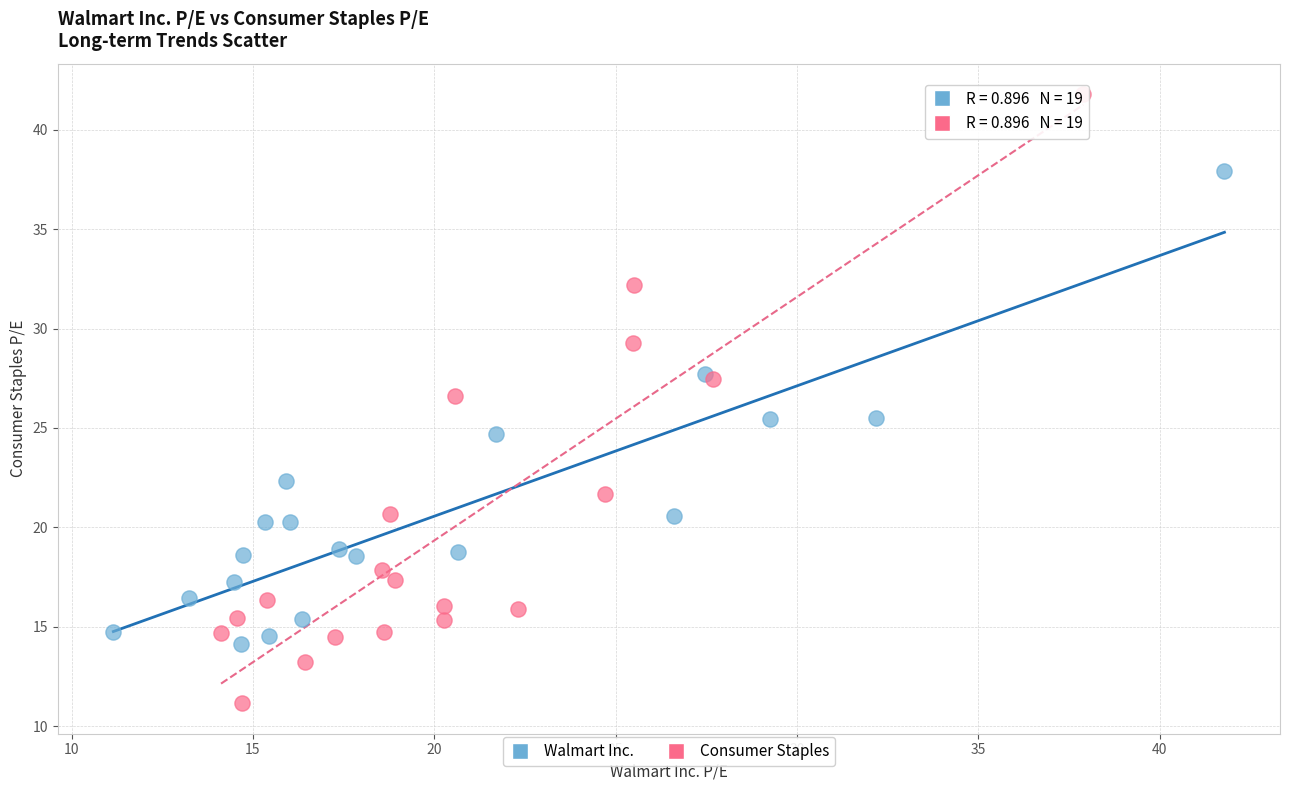

Which series contains the lowest Y value?

Consumer Staples